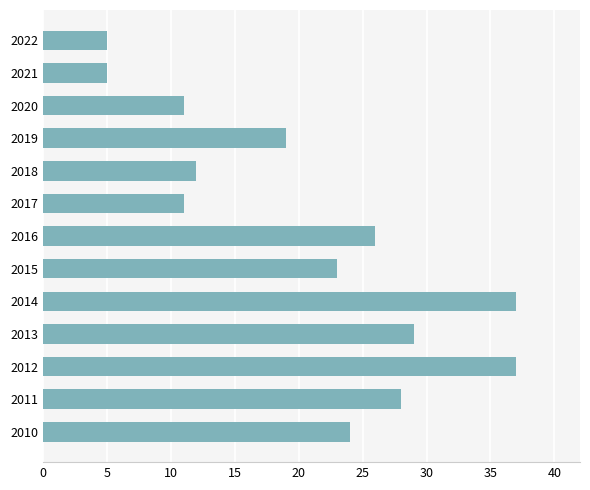

How many categories are shown in the chart?

13